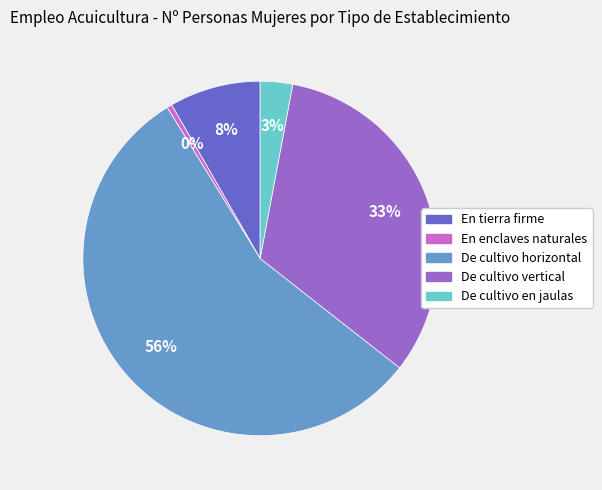

Is it true that En tierra firme is 22% of the pie?

False